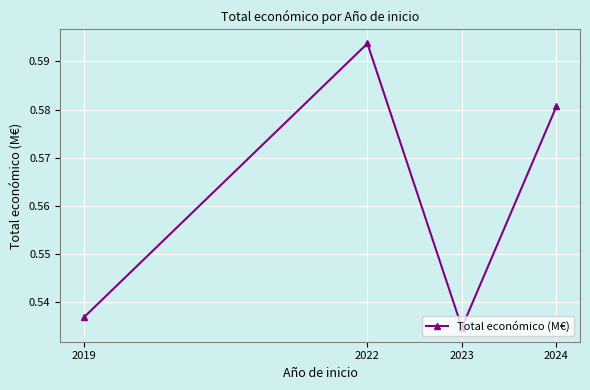

True or false: there are more than 0 points higher than both neighbors.

True